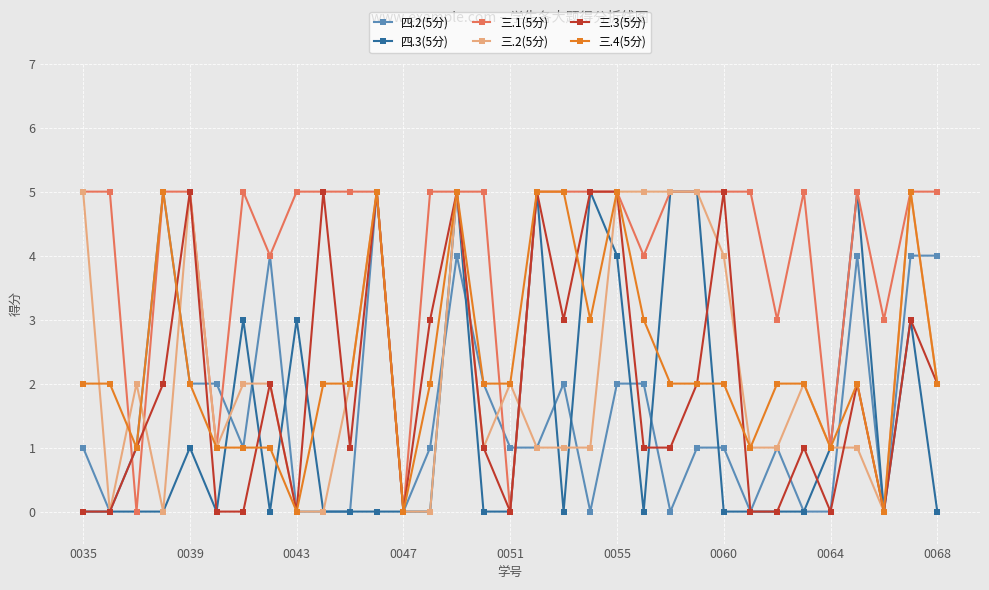

What is the maximum value shown in the chart?

5